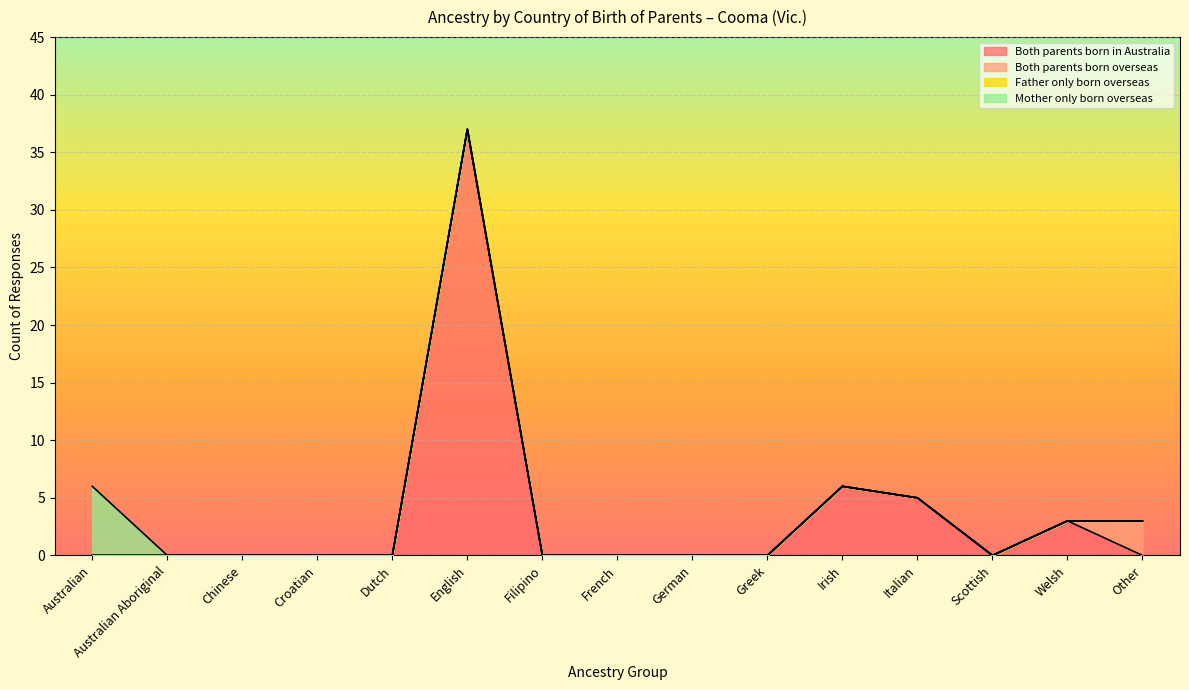

Reading right to left, transcribe all the data shown in this chart.

Both parents born in Australia: Other=0	Welsh=3	Scottish=0	Italian=5	Irish=6	Greek=0	German=0	French=0	Filipino=0	English=37	Dutch=0	Croatian=0	Chinese=0	Australian Aboriginal=0	Australian=0
Both parents born overseas: Other=3	Welsh=0	Scottish=0	Italian=0	Irish=0	Greek=0	German=0	French=0	Filipino=0	English=0	Dutch=0	Croatian=0	Chinese=0	Australian Aboriginal=0	Australian=0
Father only born overseas: Other=0	Welsh=0	Scottish=0	Italian=0	Irish=0	Greek=0	German=0	French=0	Filipino=0	English=0	Dutch=0	Croatian=0	Chinese=0	Australian Aboriginal=0	Australian=0
Mother only born overseas: Other=0	Welsh=0	Scottish=0	Italian=0	Irish=0	Greek=0	German=0	French=0	Filipino=0	English=0	Dutch=0	Croatian=0	Chinese=0	Australian Aboriginal=0	Australian=6